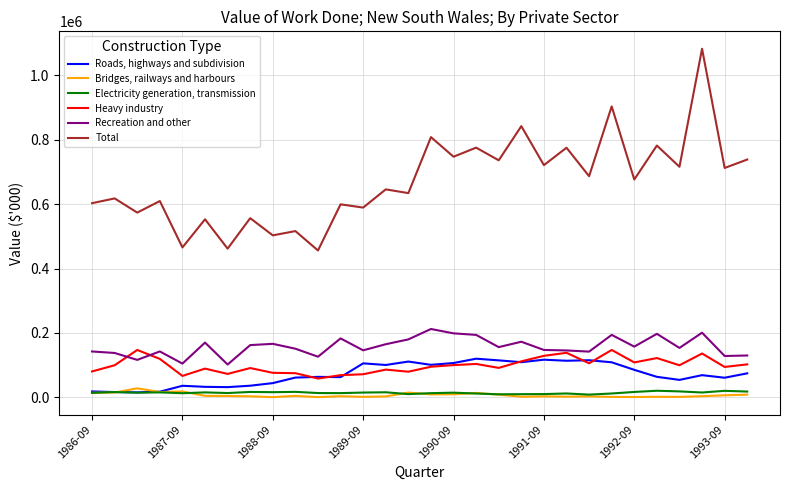

What is the maximum value for Recreation and other?

212142